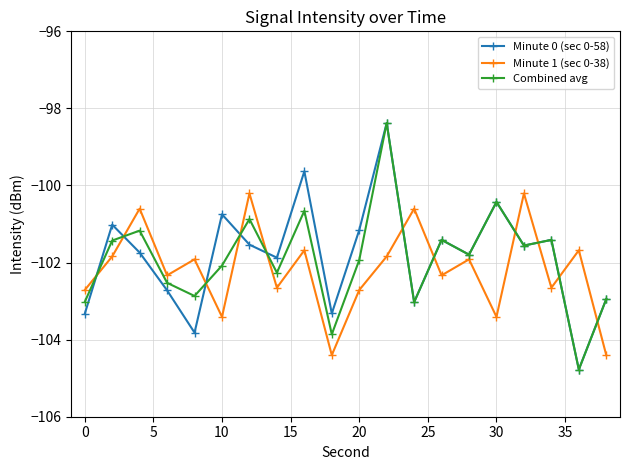

Which series has the widest spread of values?

Combined avg